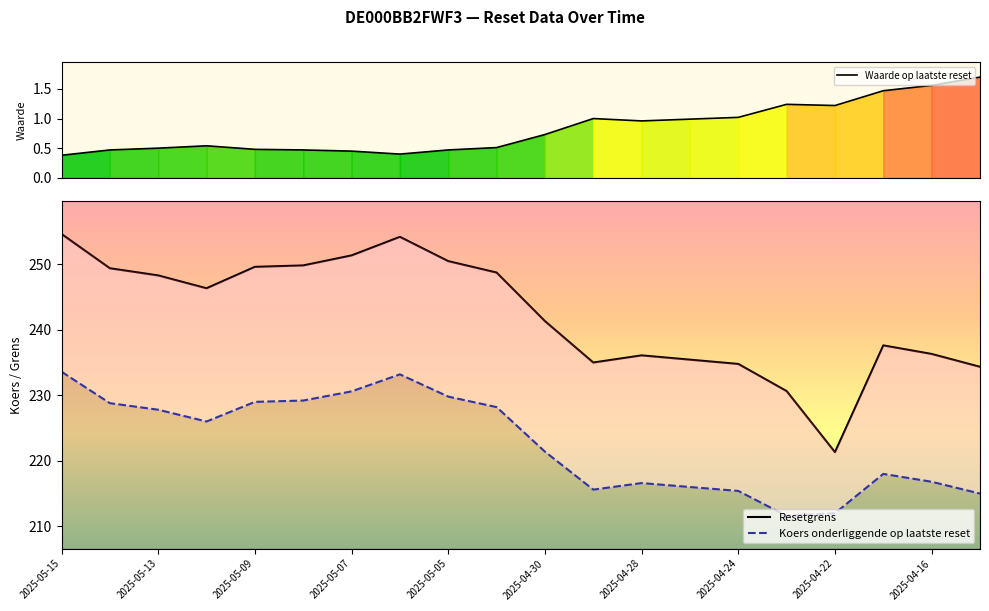

At which category is the sum across all series the highest?

2025-05-15